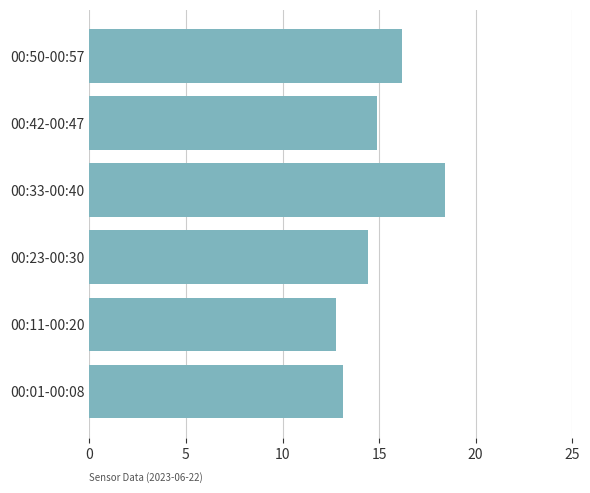

What is the greatest value displayed?

18.4